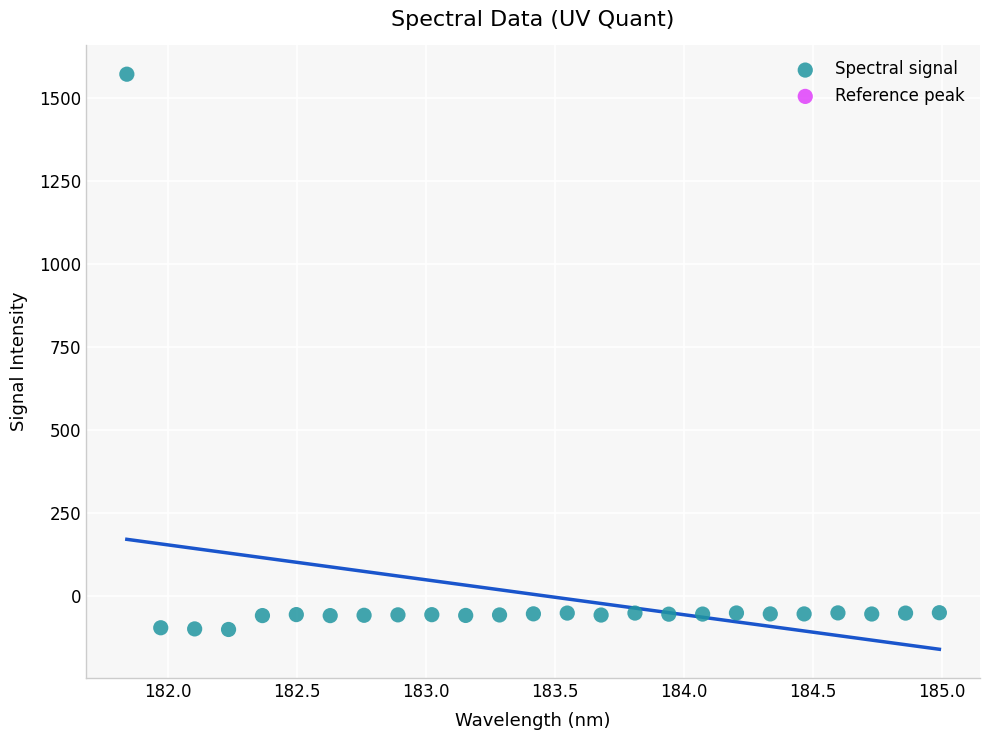

What is the range of X values (max minus min)?

3.1